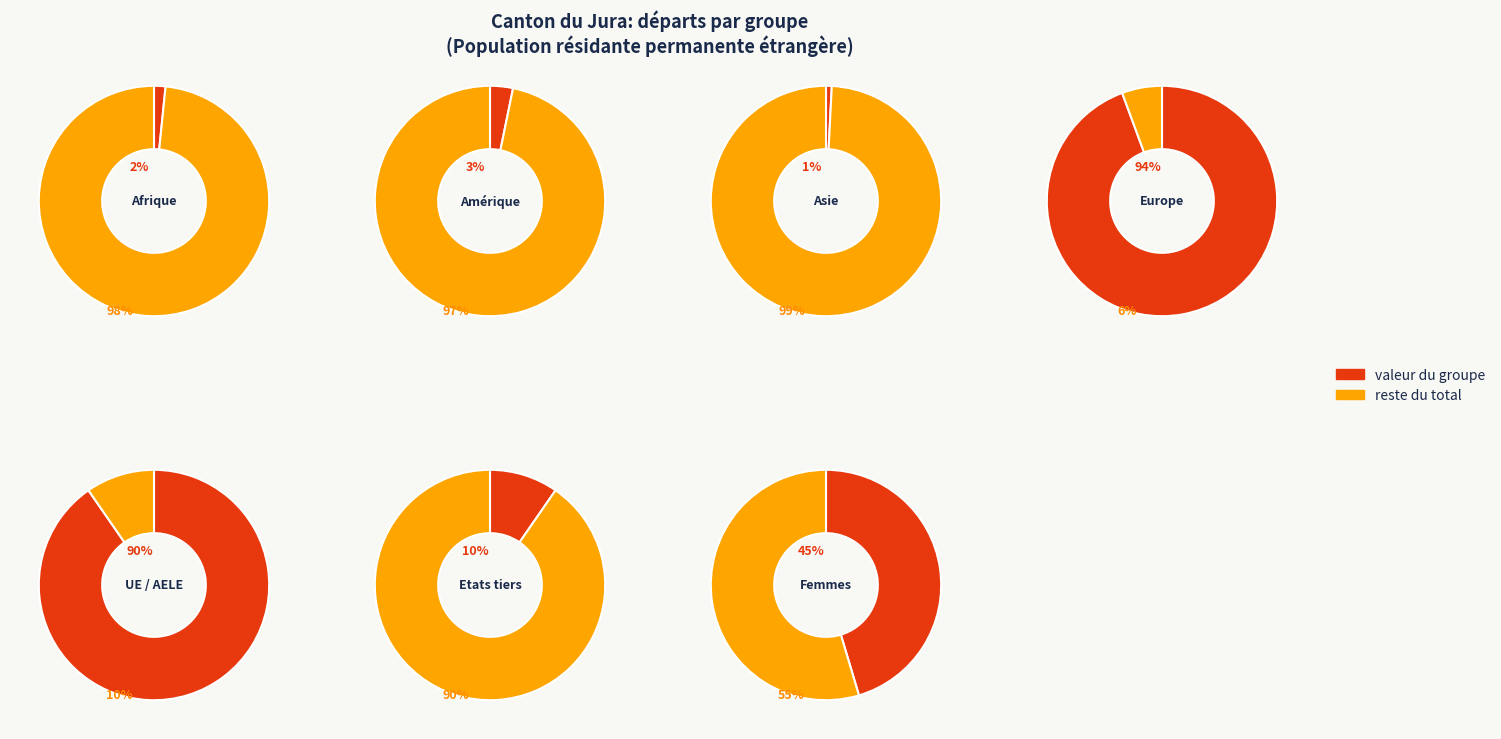

Which has a higher value, Asie or Afrique?

Afrique